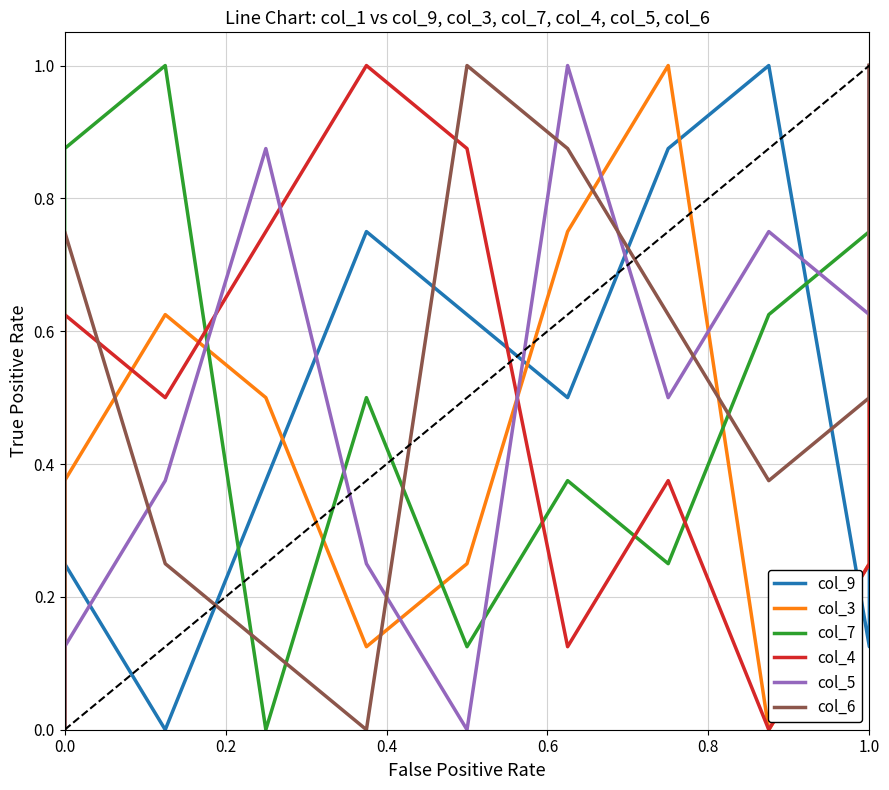

What is the difference between the highest and lowest values at 0.8?

1.0